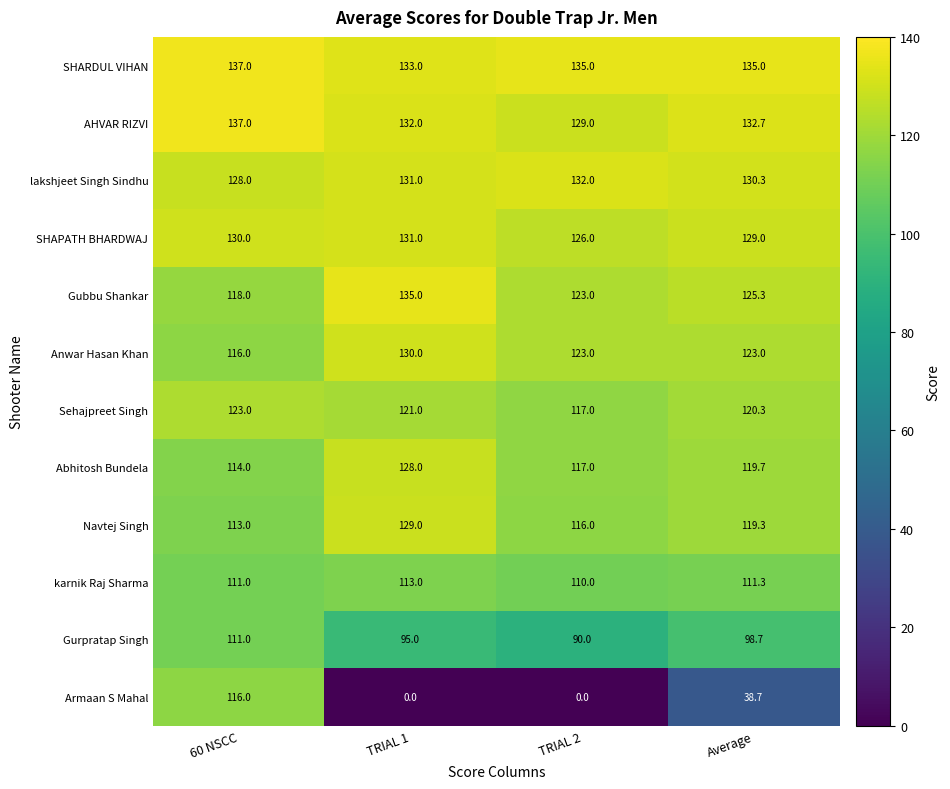

At which category is the sum across all series the highest?

60 NSCC